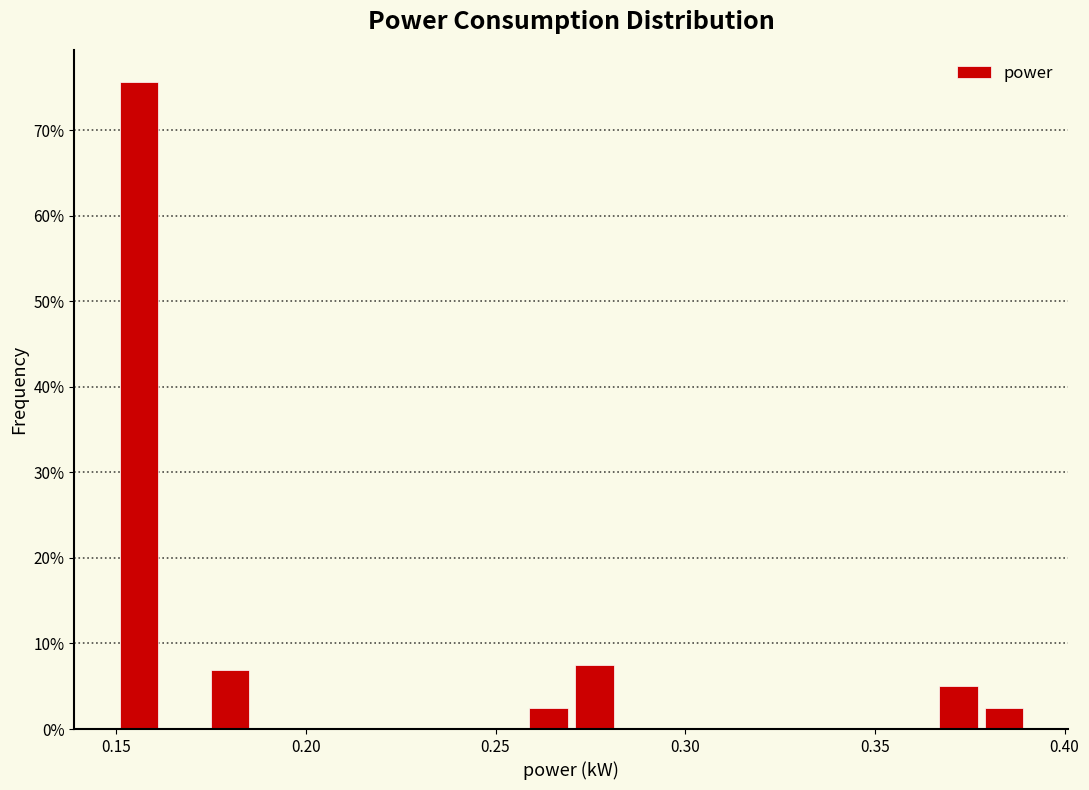

Around what value on the x-axis is the tallest bar? Give the approximate position of its centre, as read against the axis.

0.155